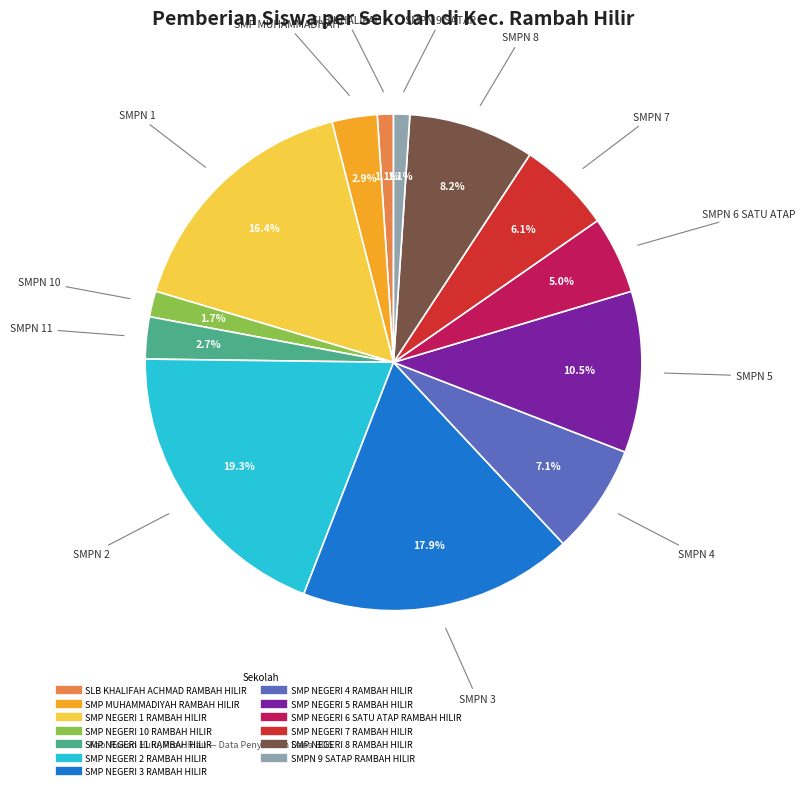

To the nearest percent, what percentage of the pie is SMP NEGERI 4 RAMBAH HILIR?

7%